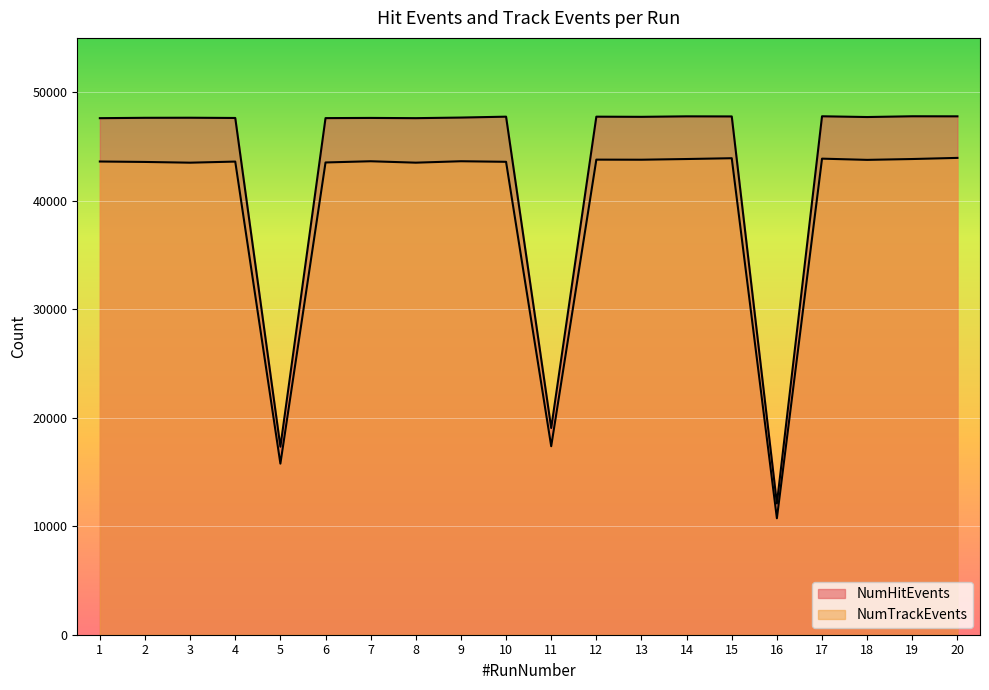

How many interior local peaks does the NumHitEvents series have?

7